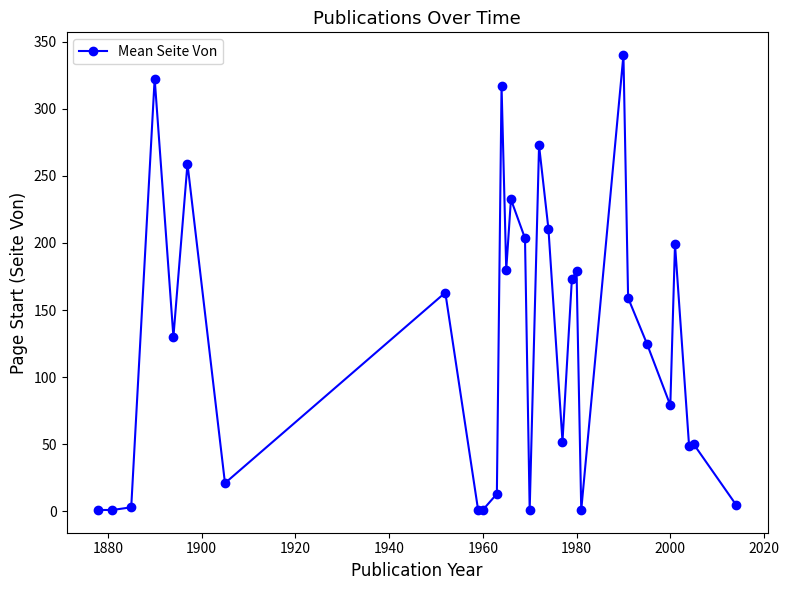

What is the value of the 14th point from the left?

232.5